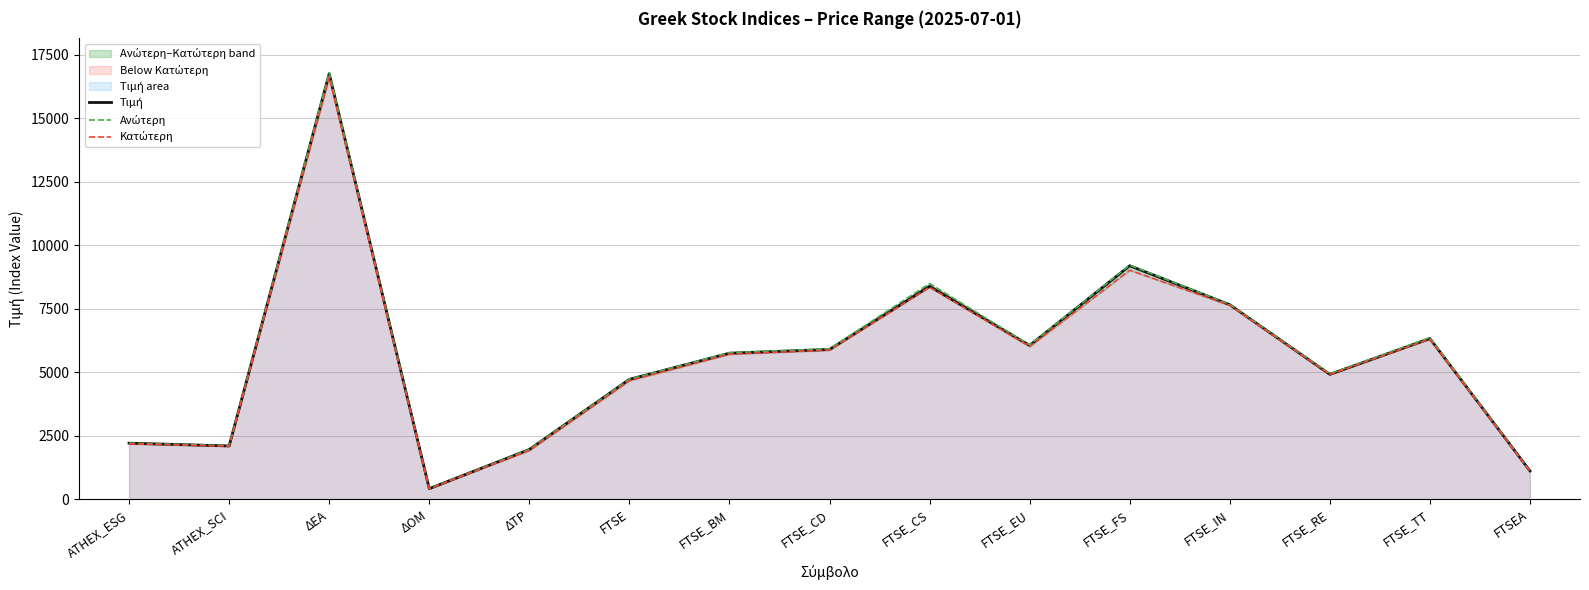

What is the sum of all Ανώτερη values?

83906.5